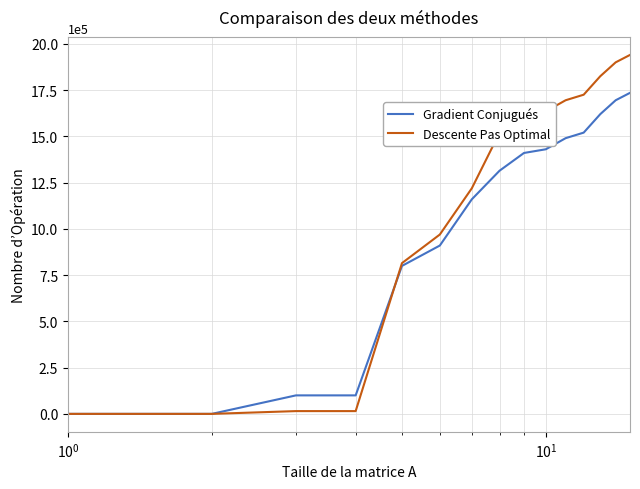

How many lines are shown in the chart?

2